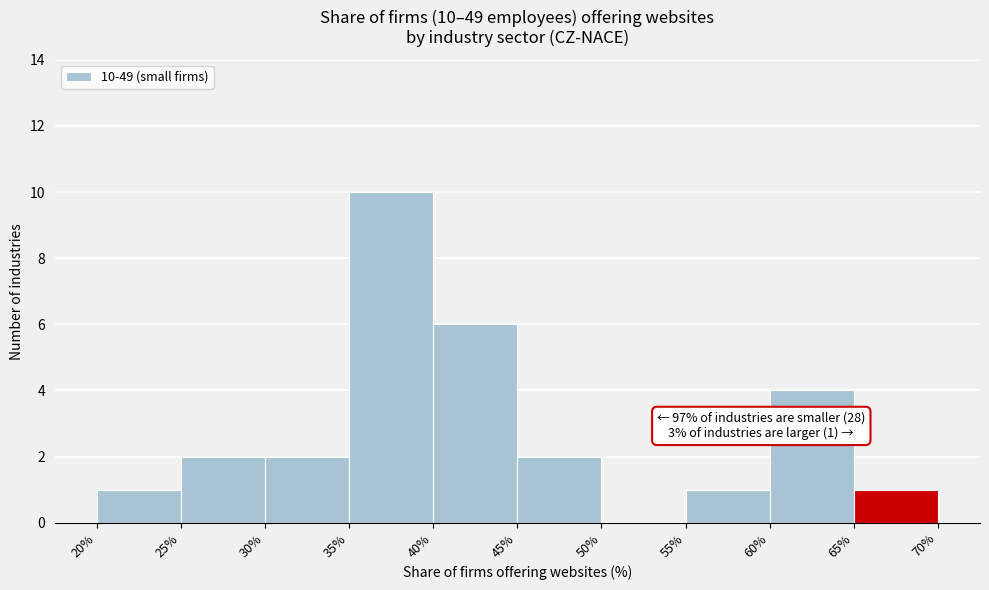

Over which range of the x-axis is the bar tallest?

35% to 40%